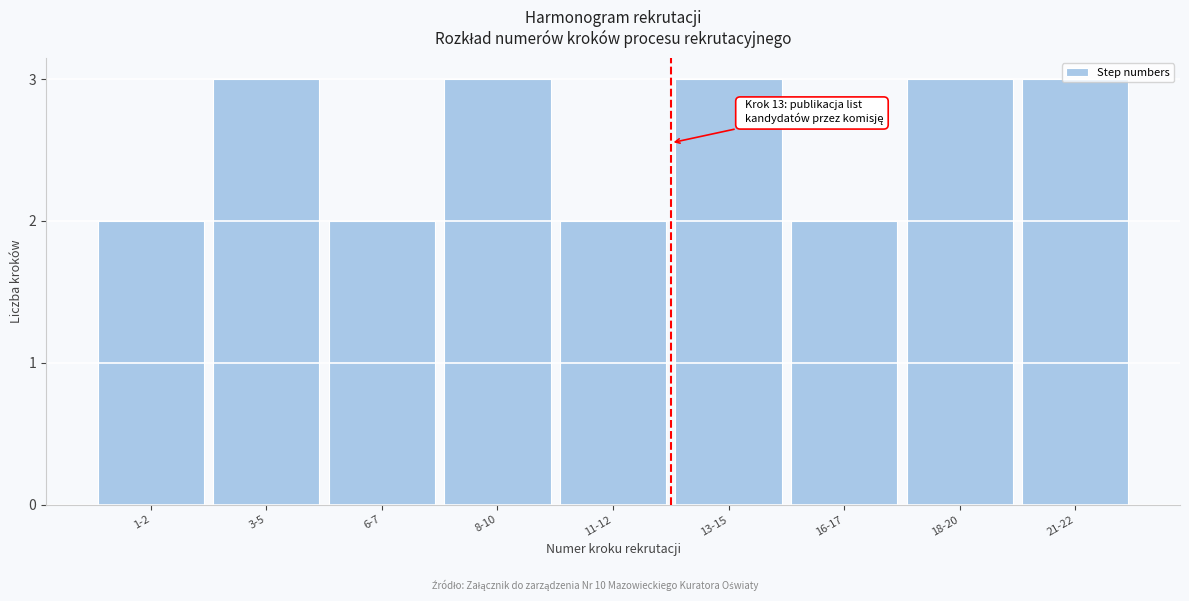

What is the maximum value shown in the chart?

3